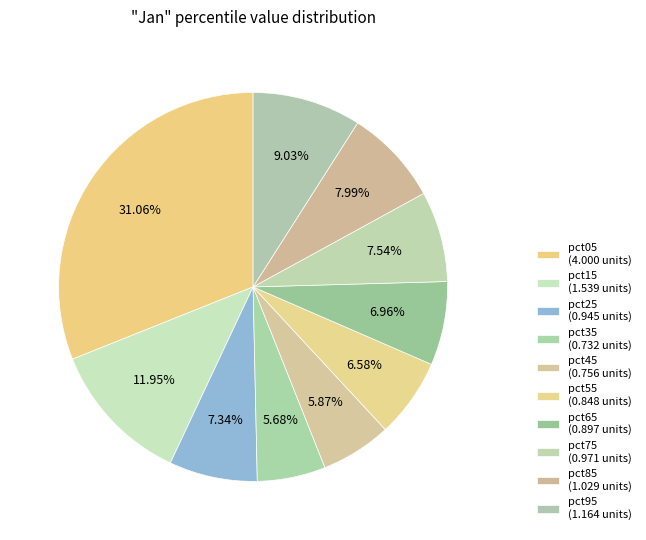

Does any single category account for the majority?

No